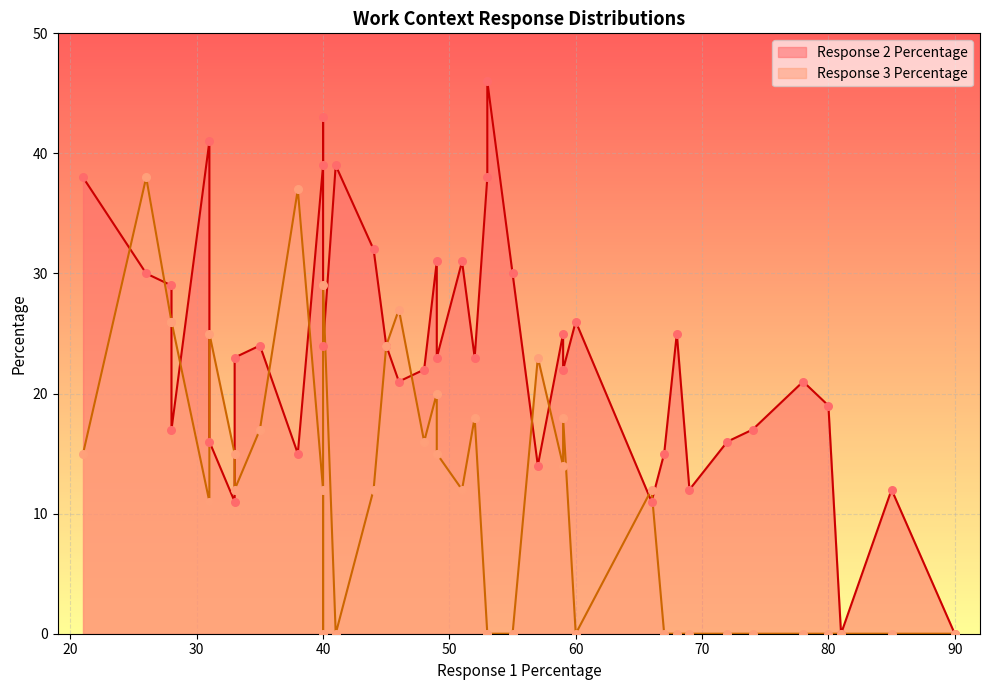

Which series has the largest total across all categories?

Response 2 Percentage